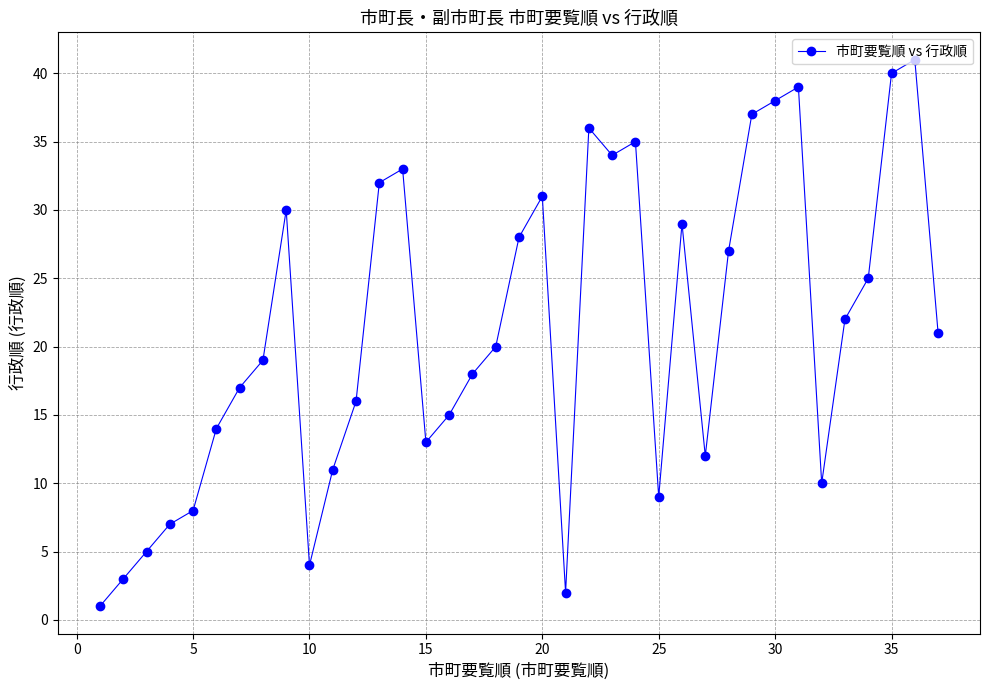

What is the difference between the maximum and minimum values?

40